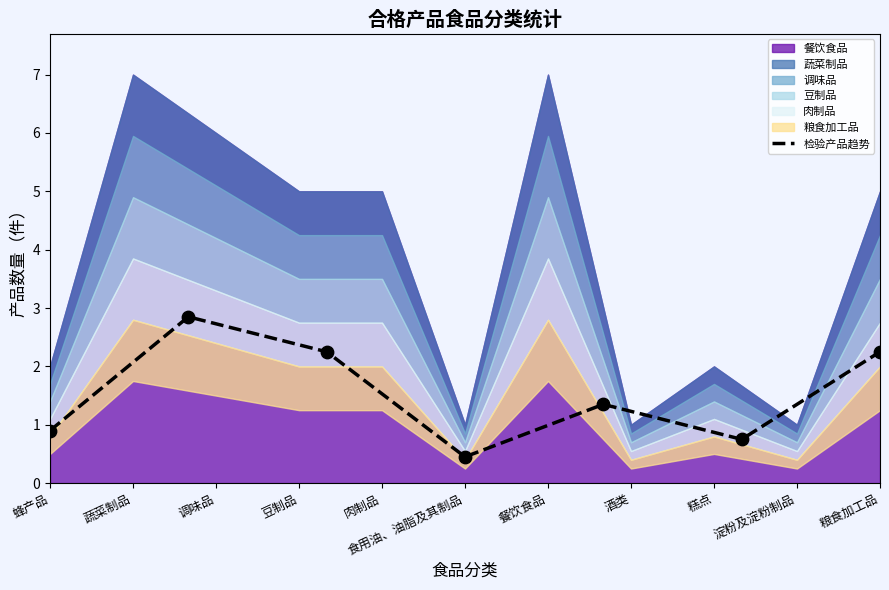

The 检验产品趋势 series shows 1.2 at 蜂产品. True or false?

False